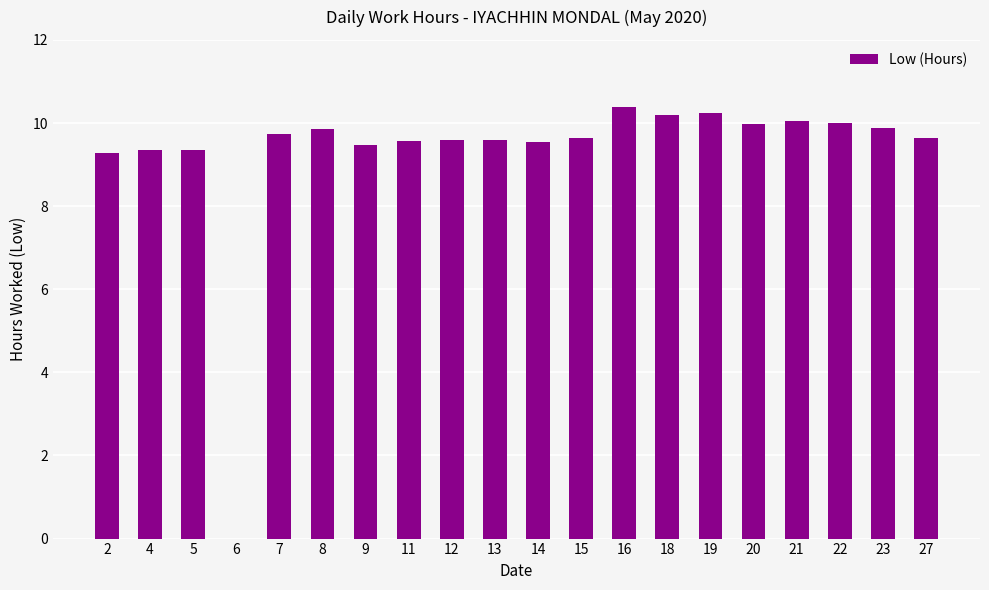

Is it true that the value at 2 is 2.2?

False